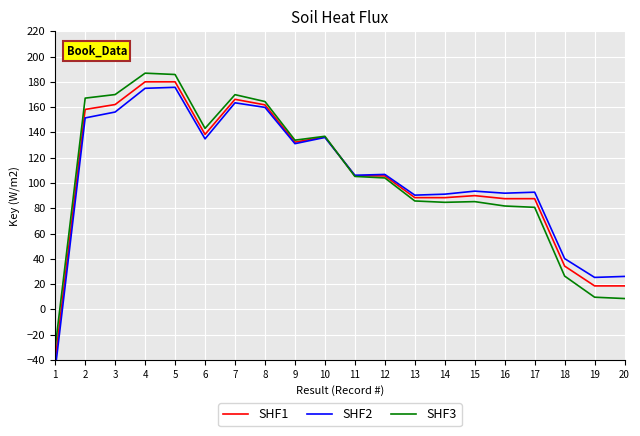

What is the total value across all series at 19?

53.5